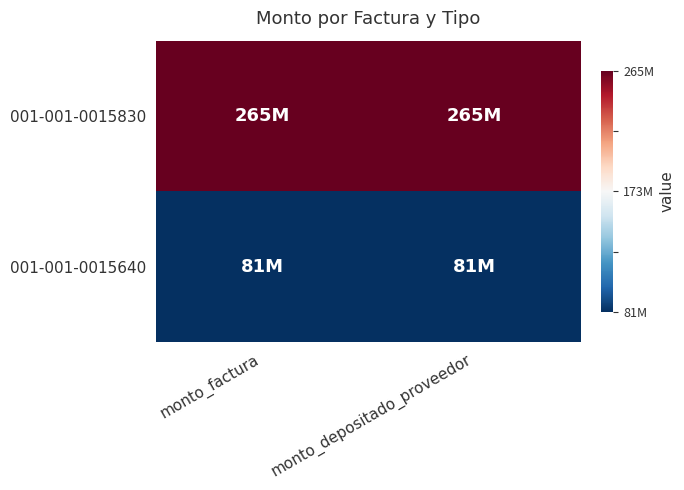

Which series has the largest total across all categories?

001-001-0015830